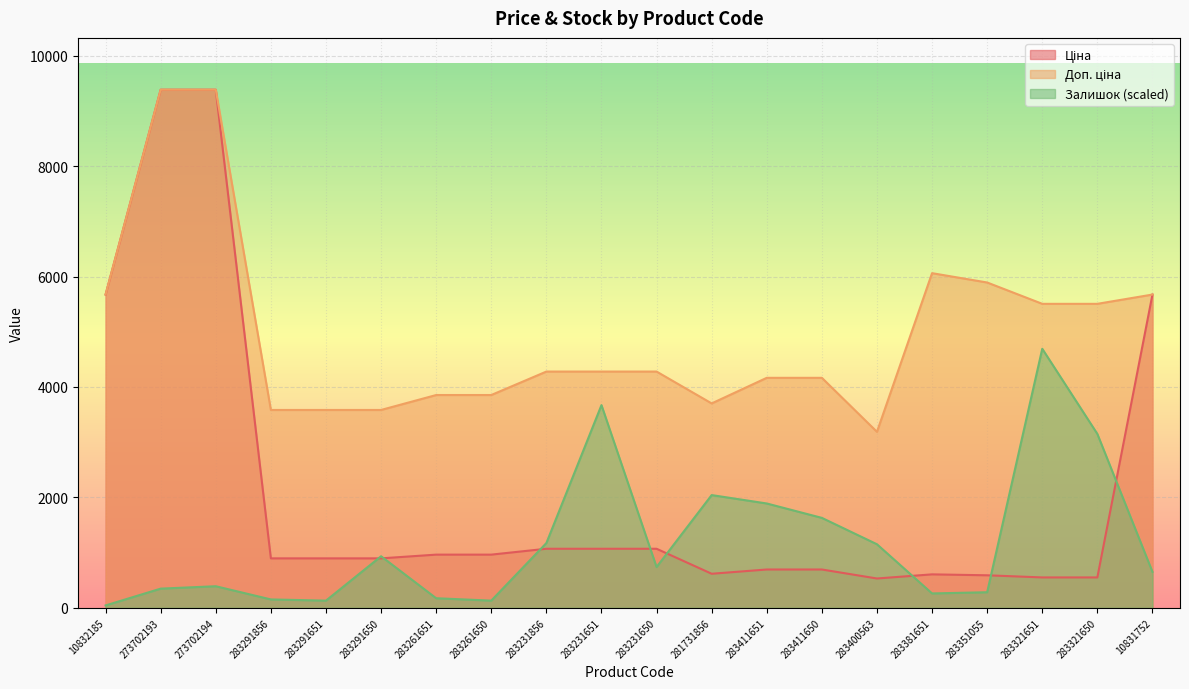

The value of Доп. ціна at 283400563 is 1593.2. True or false?

False